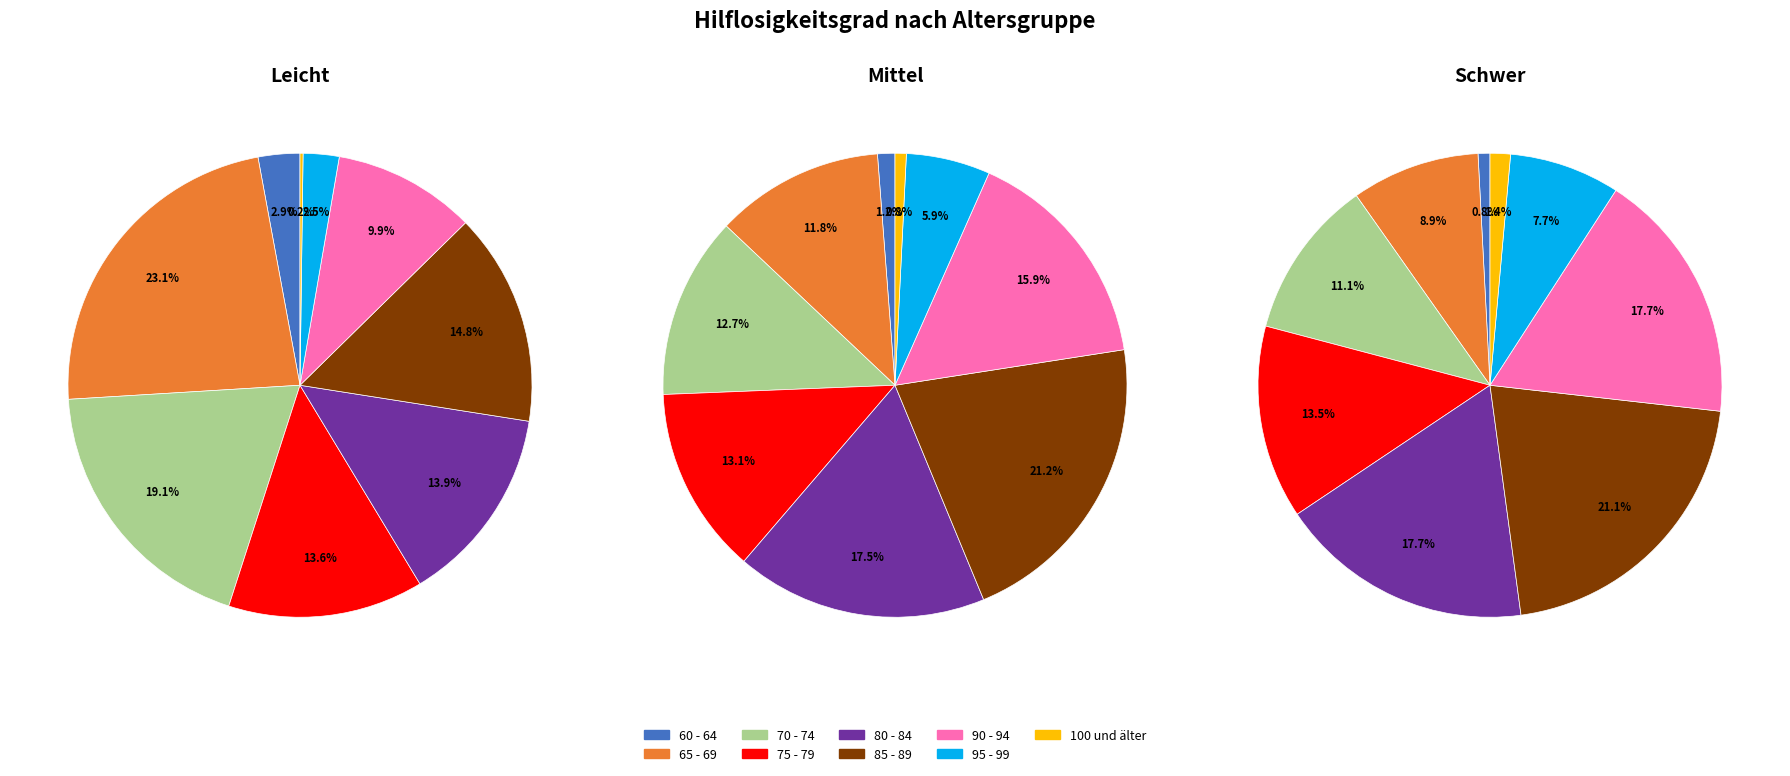

Is there a majority slice in this chart?

No